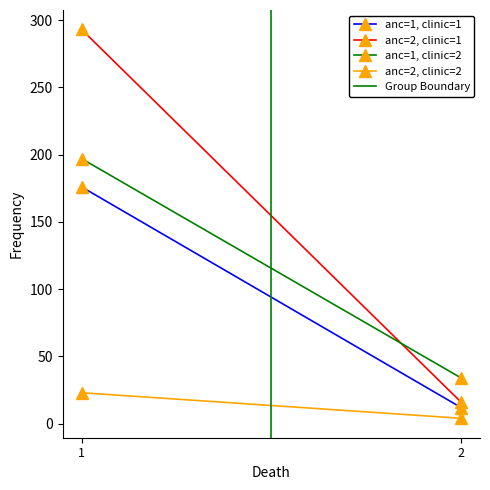

What value does the anc=2, clinic=1 series have at 1, to the nearest 10?

290